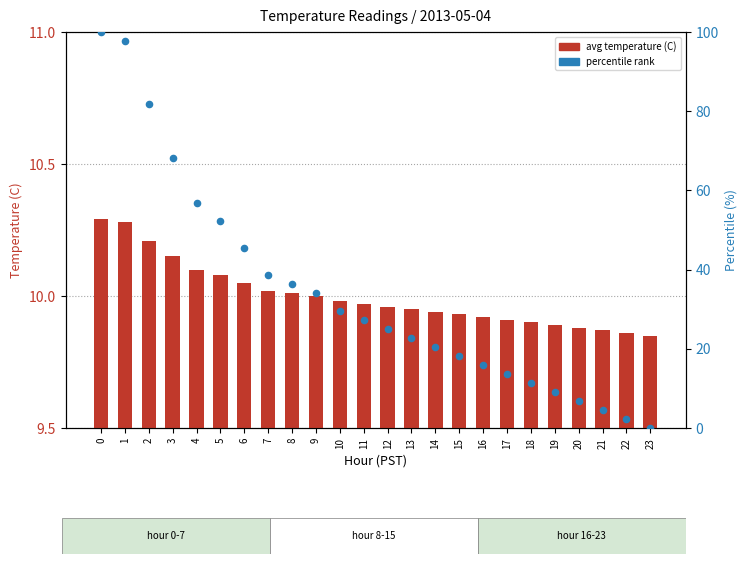

Is the value of avg temperature (C) at 12 greater than the value of percentile rank at 21?

Yes